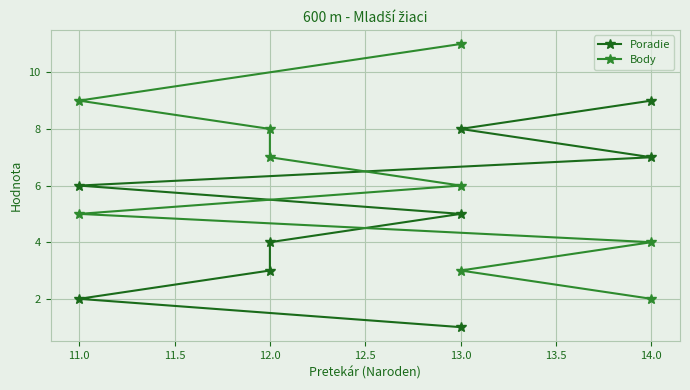

What value does the Body series have at 13.0?

6